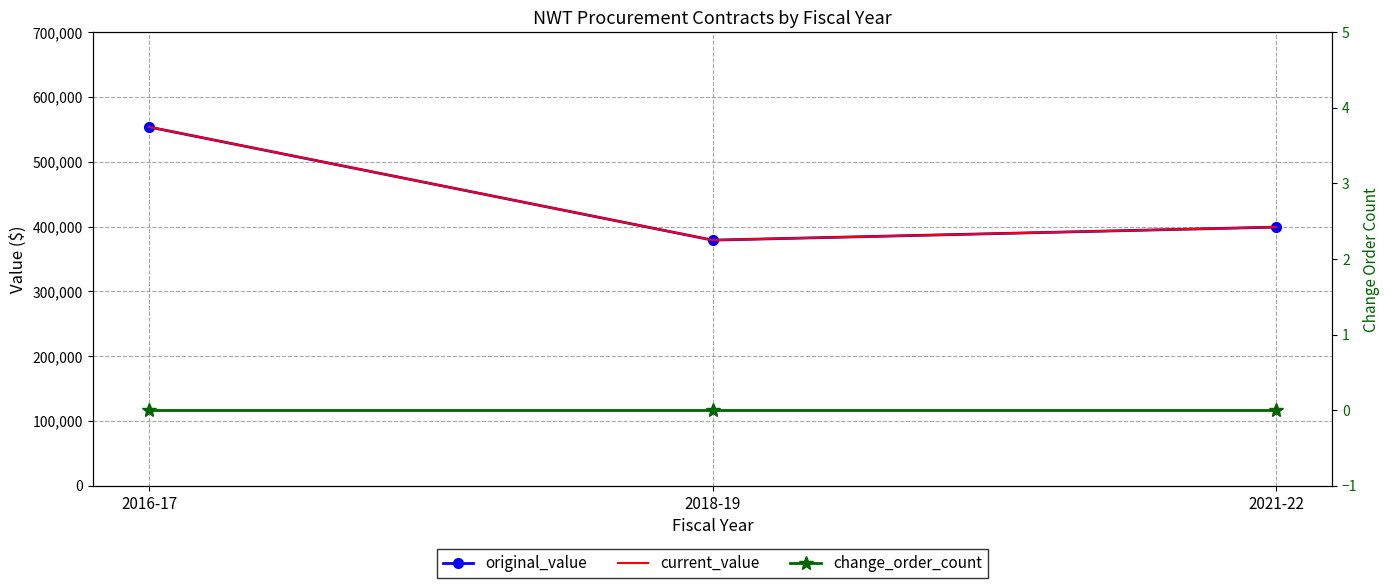

At which category does the chart reach its minimum across all series?

2016-17